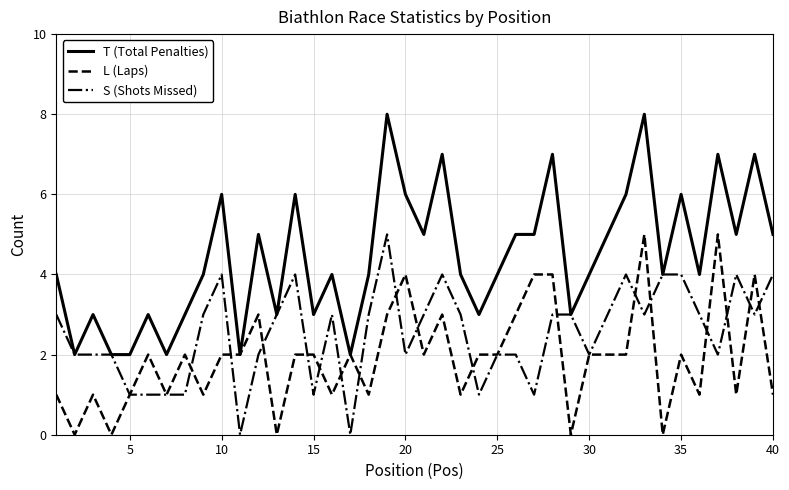

What is the highest value of the S (Shots Missed) series?

5